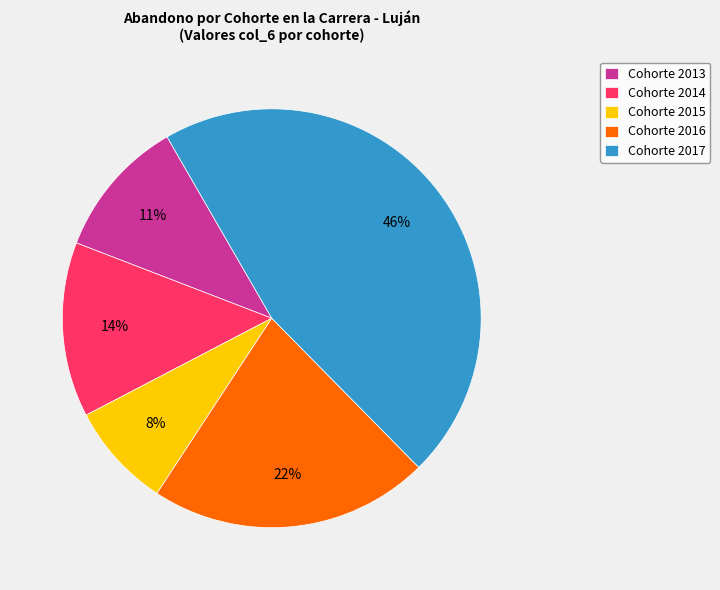

Combined, do Cohorte 2016 and Cohorte 2015 account for over 50%?

No